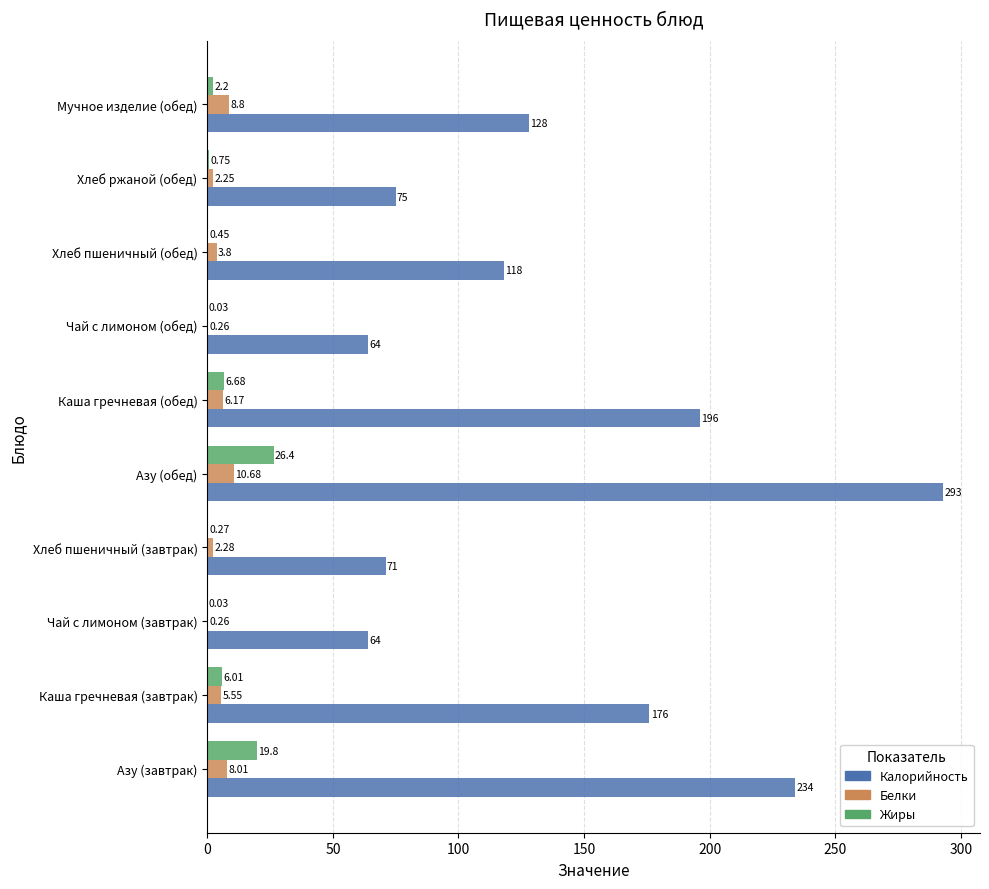

Which series changed the most between Каша гречневая (завтрак) and Азу (обед)?

Калорийность